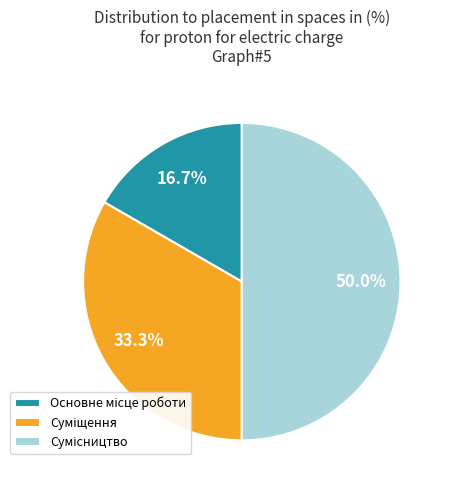

What is the smallest slice in the pie chart?

Основне місце роботи